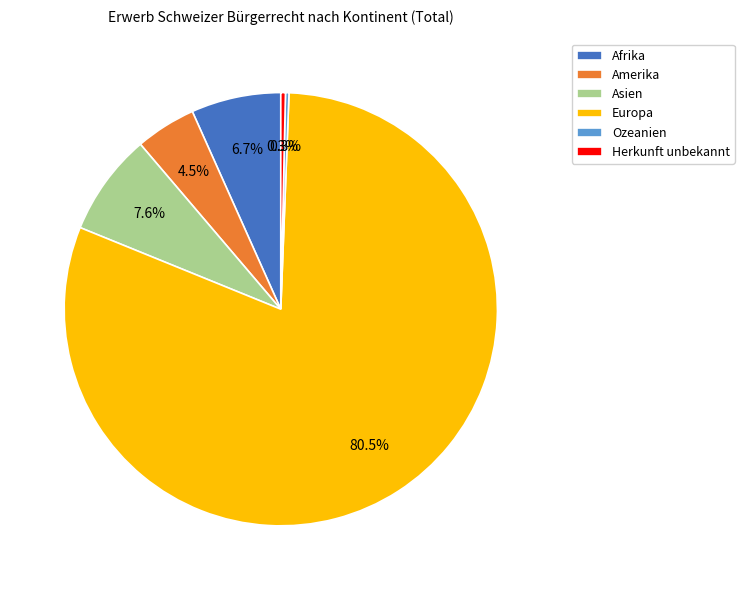

What percentage is NOT represented by Amerika?

95.5%